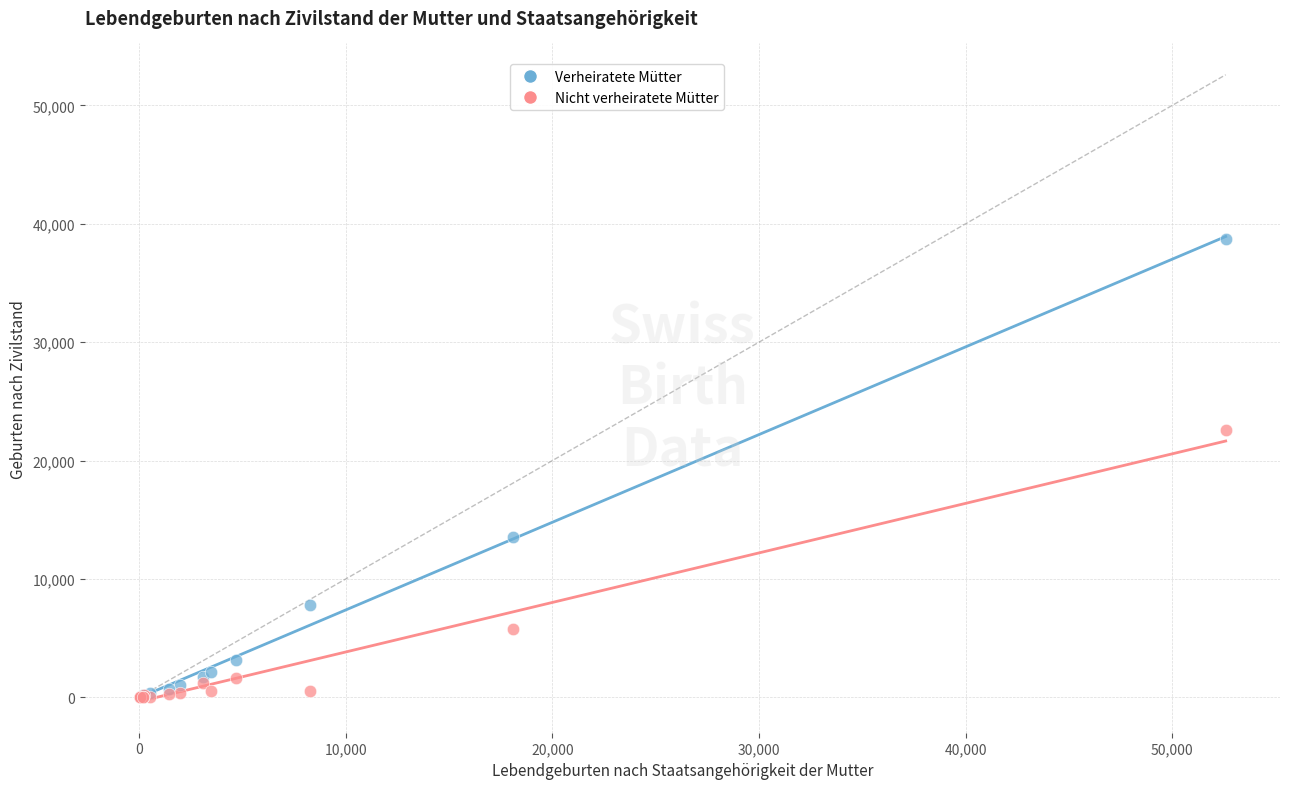

Across all series, what Y value is closest to 19350?

22576